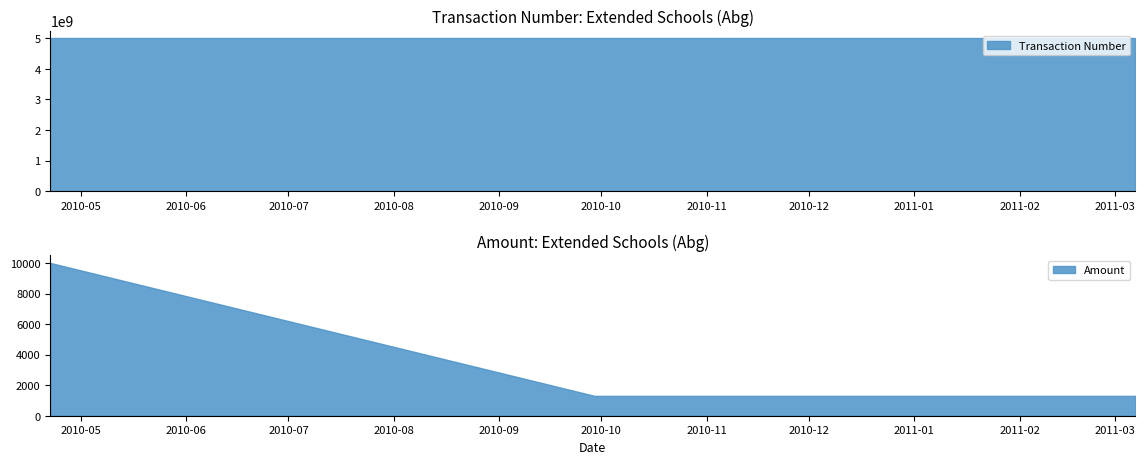

Reading right to left, list all the values displayed in this chart.

Transaction Number: 5000130576	5000103958	5000073929
Amount: 1300	1300	10000